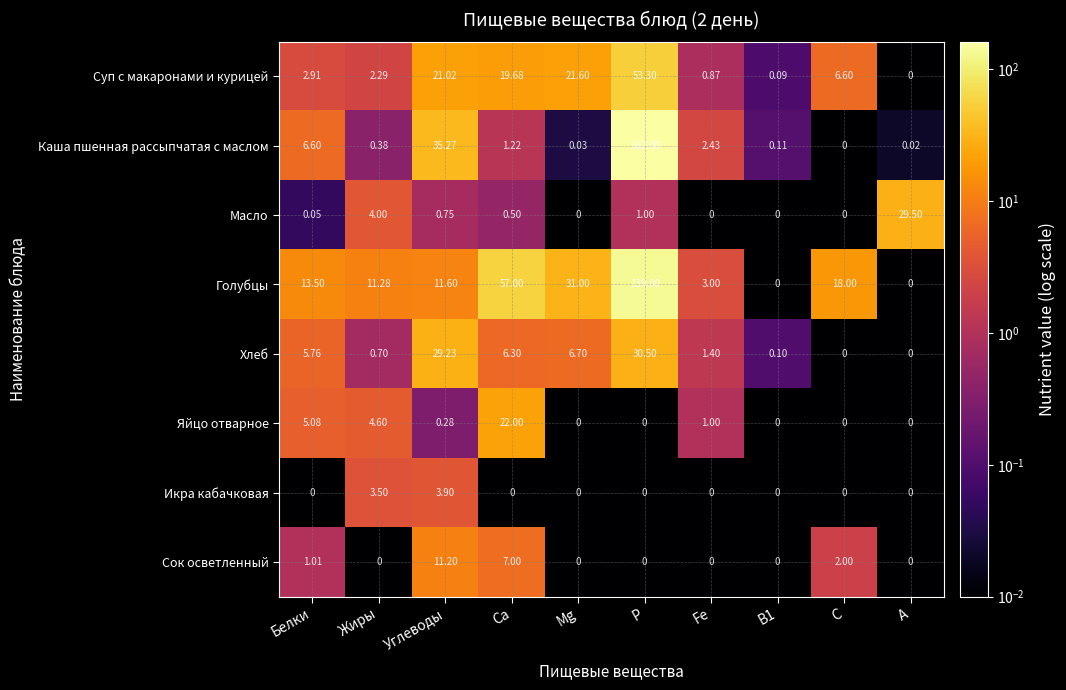

Rank the series at Белки from highest to lowest value.

Голубцы, Каша пшенная рассыпчатая с маслом, Хлеб, Яйцо отварное, Суп с макаронами и курицей, Сок осветленный, Масло, Икра кабачковая